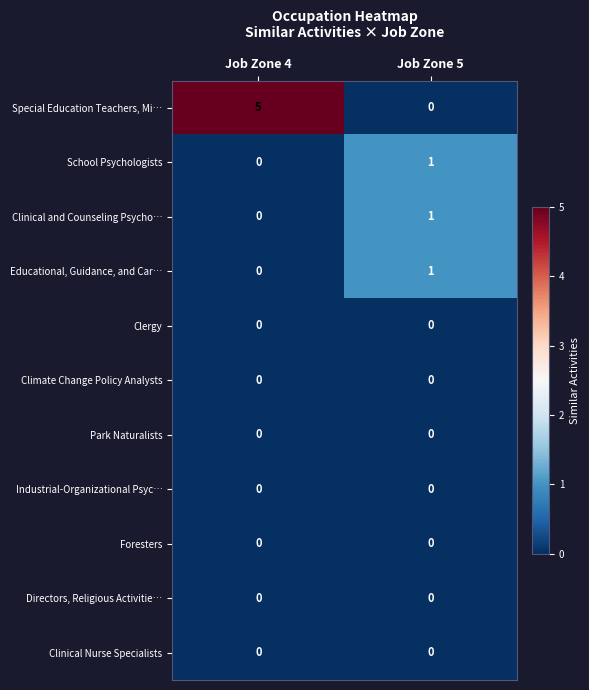

What is the difference between the maximum and minimum values in the Special Education Teachers, Mi… series?

5